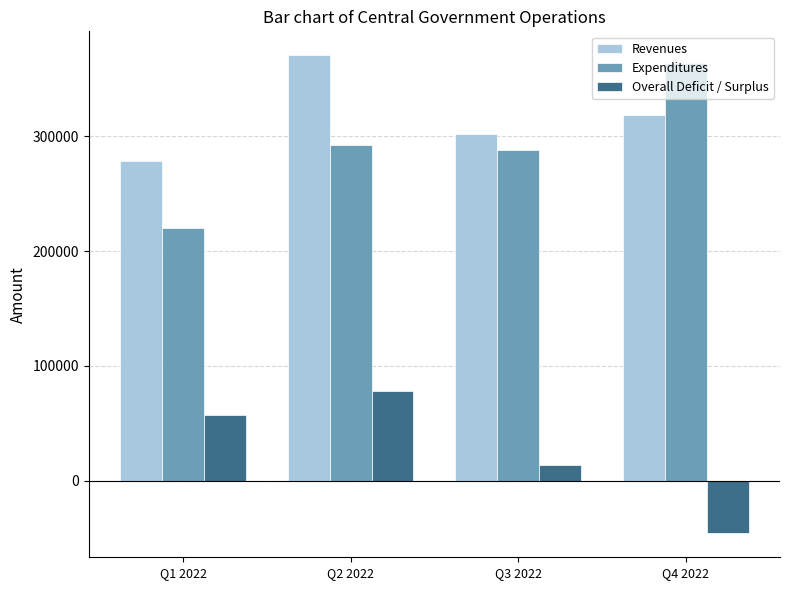

Which series has the largest range (max minus min)?

Expenditures